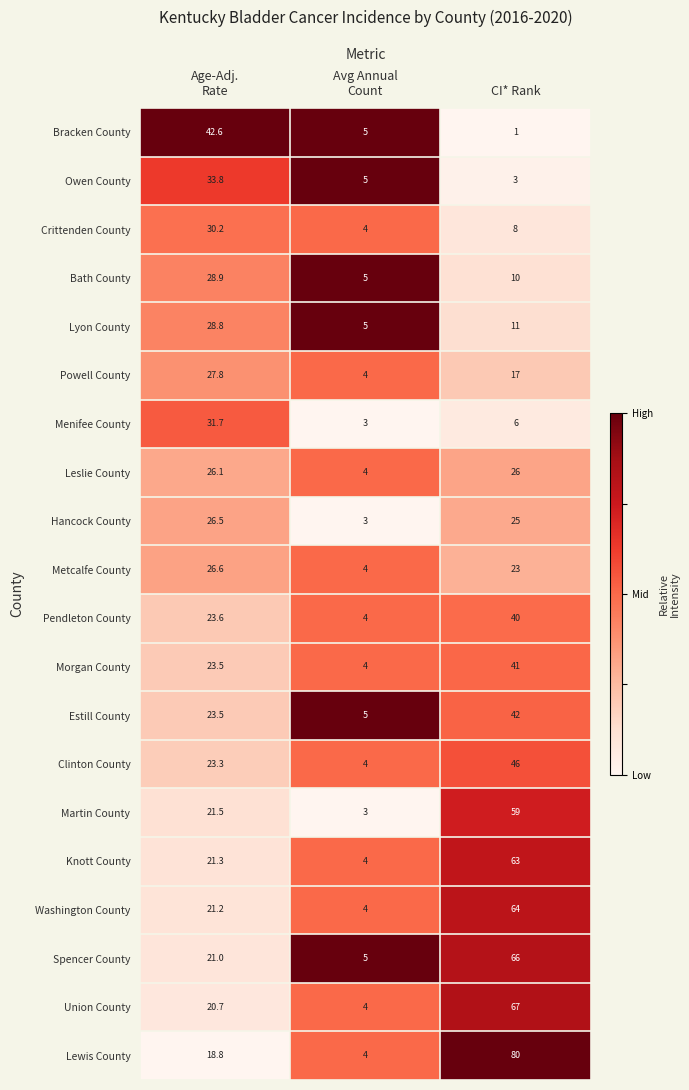

The value of Bracken County at CI* Rank is 1.0. True or false?

True